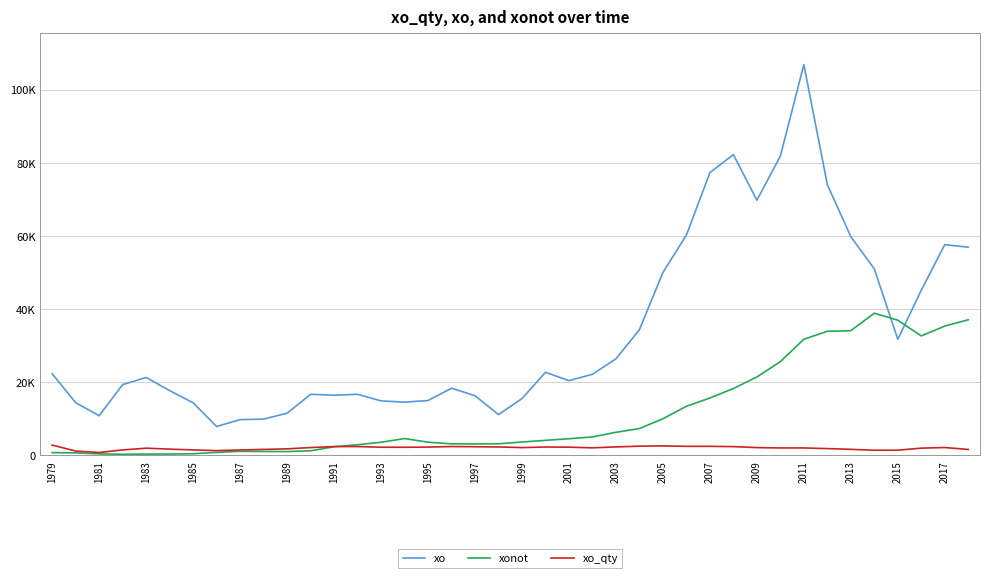

How many intersections are there between xo and xonot?

2